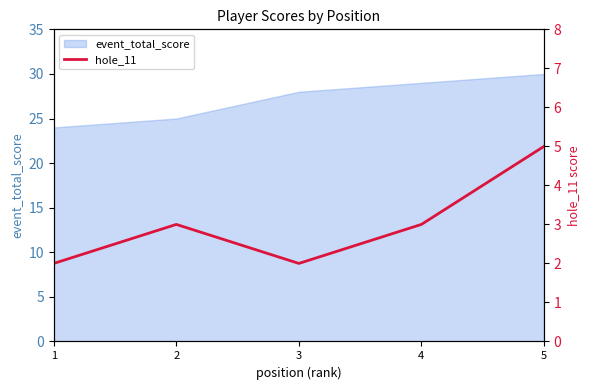

Which category has the highest value in the event_total_score series?

5